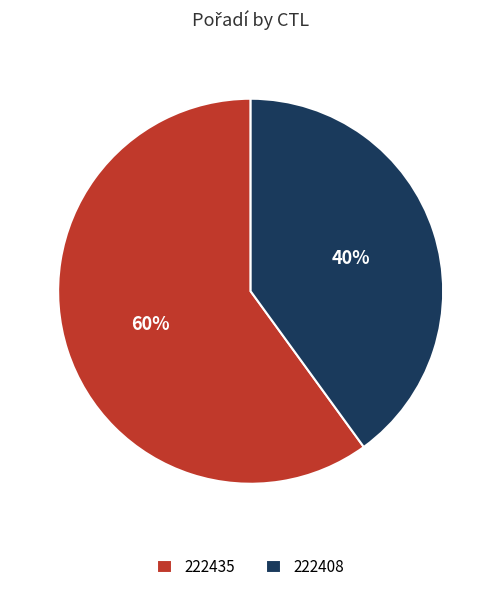

Does any single category account for the majority?

Yes